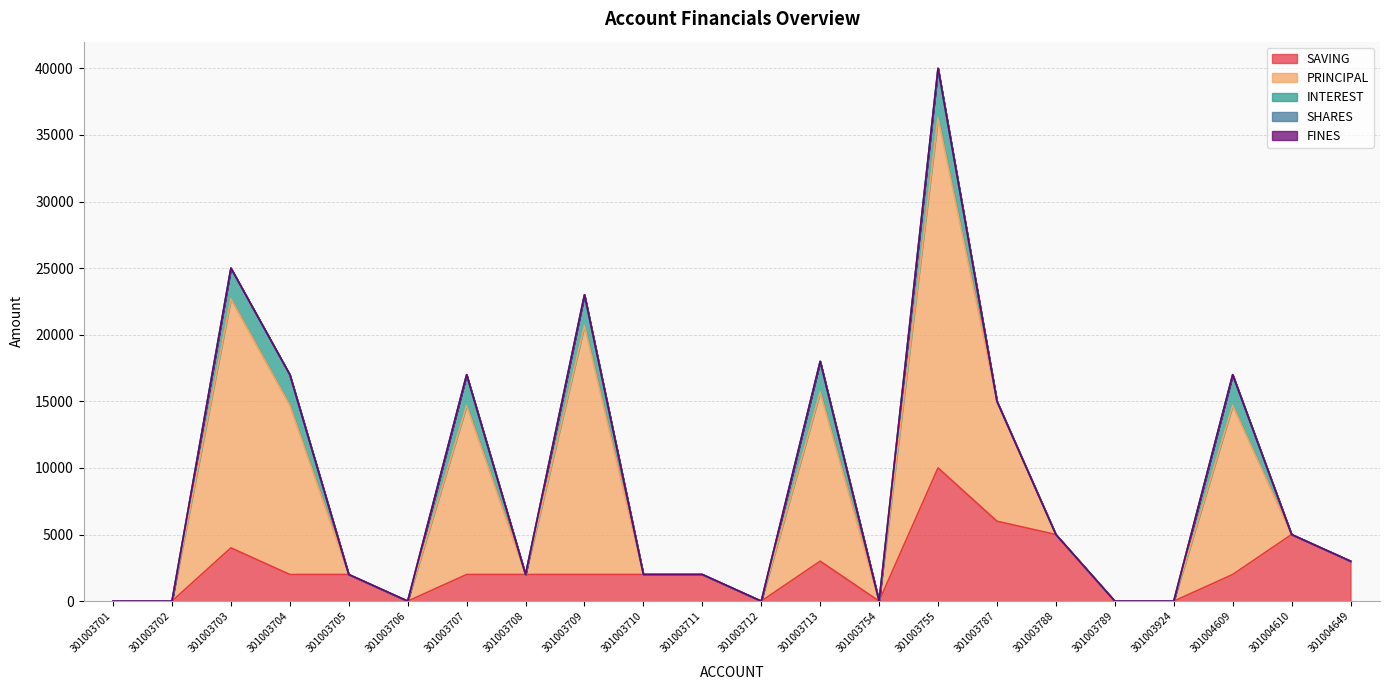

What is the highest value of the SAVING series?

10000